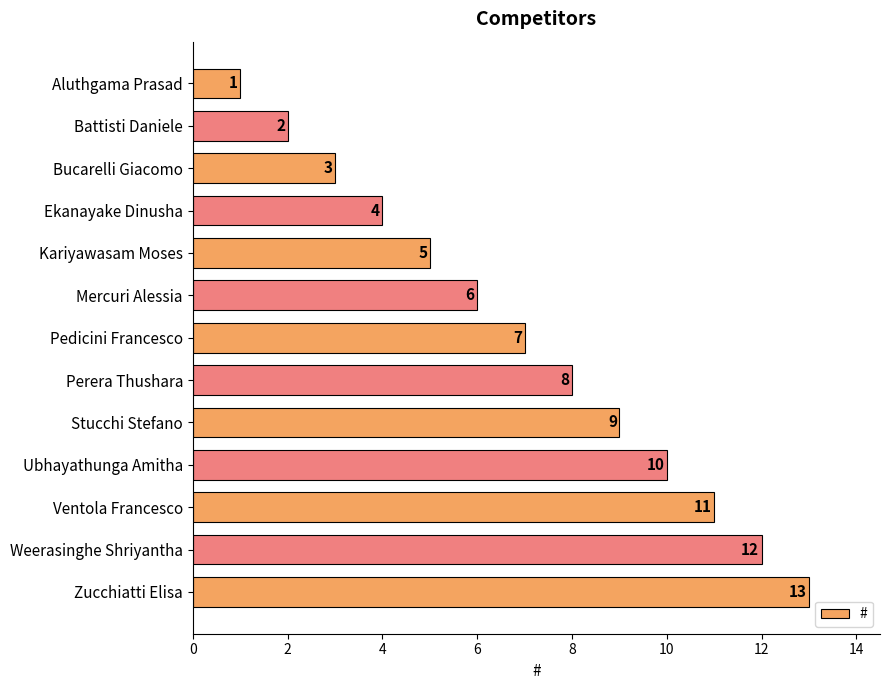

At which label is the value closest to 7?

Pedicini Francesco